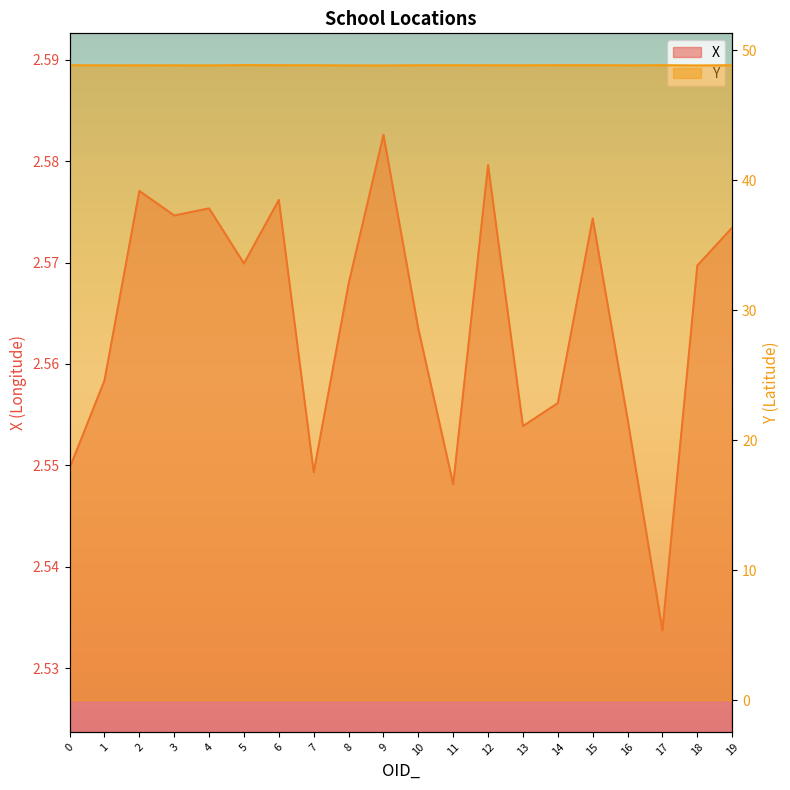

True or false: X and Y cross at least once.

False